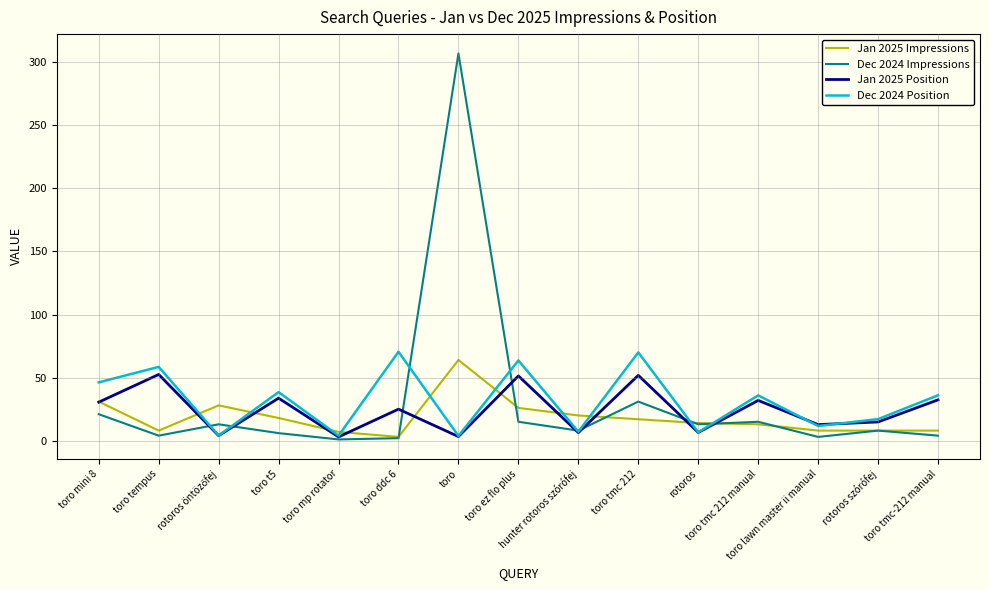

Which series has the largest range (max minus min)?

Dec 2024 Impressions